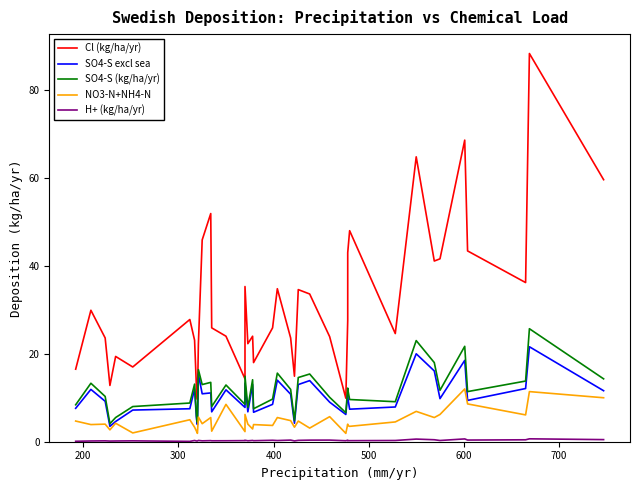

Reading right to left, extract all data points from this chart.

Cl (kg/ha/yr): 59.6	88.3	36.2	43.4	68.6	41.6	41.1	64.8	24.6	48.0	43.0	27.6	9.9	23.9	33.6	34.6	14.9	23.6	34.8	25.9	18.0	24.0	22.3	35.3	14.3	24.0	25.9	51.9	45.9	22.2	9.6	12.1	23.1	27.8	17.0	19.4	12.8	23.6	29.9	16.5
SO4-S excl sea: 11.6	21.6	12.1	9.4	18.5	9.8	16.1	20.0	7.9	7.4	10.1	10.9	6.2	9.0	13.9	13.0	4.2	10.8	14.0	8.5	6.7	13.0	6.8	13.3	7.8	11.8	6.8	11.1	10.9	15.4	3.9	5.2	12.0	7.5	7.2	4.6	3.5	9.2	11.9	7.6
SO4-S (kg/ha/yr): 14.3	25.7	13.8	11.4	21.7	11.7	18.0	23.0	9.1	9.6	12.0	12.2	6.6	10.1	15.4	14.6	4.8	11.9	15.6	9.7	7.5	14.1	7.8	14.9	8.5	12.9	8.0	13.5	13.0	16.4	4.4	5.8	13.1	8.8	8.0	5.5	4.1	10.3	13.3	8.4
NO3-N+NH4-N: 10.0	11.4	6.1	8.6	12.0	6.2	5.5	6.9	4.5	3.5	3.7	4.0	1.9	5.7	3.1	4.7	3.3	4.8	5.5	3.7	3.9	2.9	4.0	6.2	2.3	8.5	2.4	5.5	4.1	5.6	1.9	2.4	3.3	5.0	2.0	4.2	2.7	4.0	3.9	4.7
H+ (kg/ha/yr): 0.5	0.7	0.4	0.4	0.6	0.3	0.5	0.6	0.3	0.2	0.2	0.3	0.2	0.4	0.4	0.3	0.2	0.4	0.3	0.3	0.2	0.3	0.2	0.3	0.2	0.2	0.2	0.2	0.2	0.3	0.2	0.2	0.3	0.1	0.2	0.2	0.1	0.2	0.2	0.1